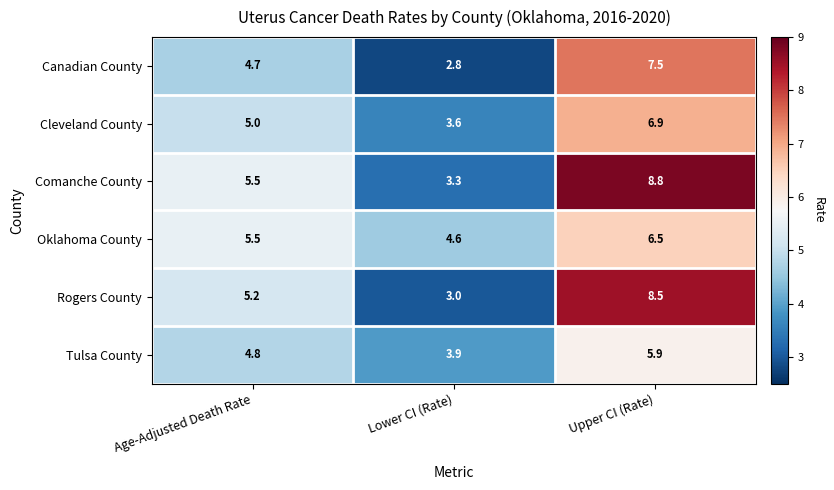

Reading left to right, extract all data points from this chart.

Canadian County: Age-Adjusted Death Rate=4.7	Lower CI (Rate)=2.8	Upper CI (Rate)=7.5
Cleveland County: Age-Adjusted Death Rate=5.0	Lower CI (Rate)=3.6	Upper CI (Rate)=6.9
Comanche County: Age-Adjusted Death Rate=5.5	Lower CI (Rate)=3.3	Upper CI (Rate)=8.8
Oklahoma County: Age-Adjusted Death Rate=5.5	Lower CI (Rate)=4.6	Upper CI (Rate)=6.5
Rogers County: Age-Adjusted Death Rate=5.2	Lower CI (Rate)=3.0	Upper CI (Rate)=8.5
Tulsa County: Age-Adjusted Death Rate=4.8	Lower CI (Rate)=3.9	Upper CI (Rate)=5.9